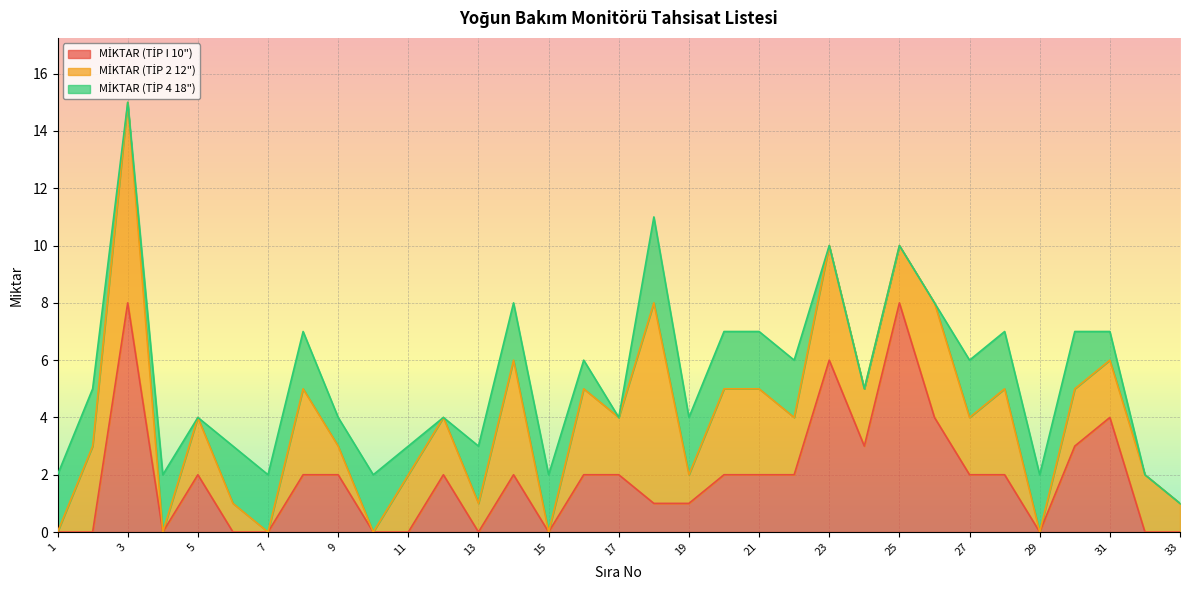

At which category is the sum across all series the highest?

3